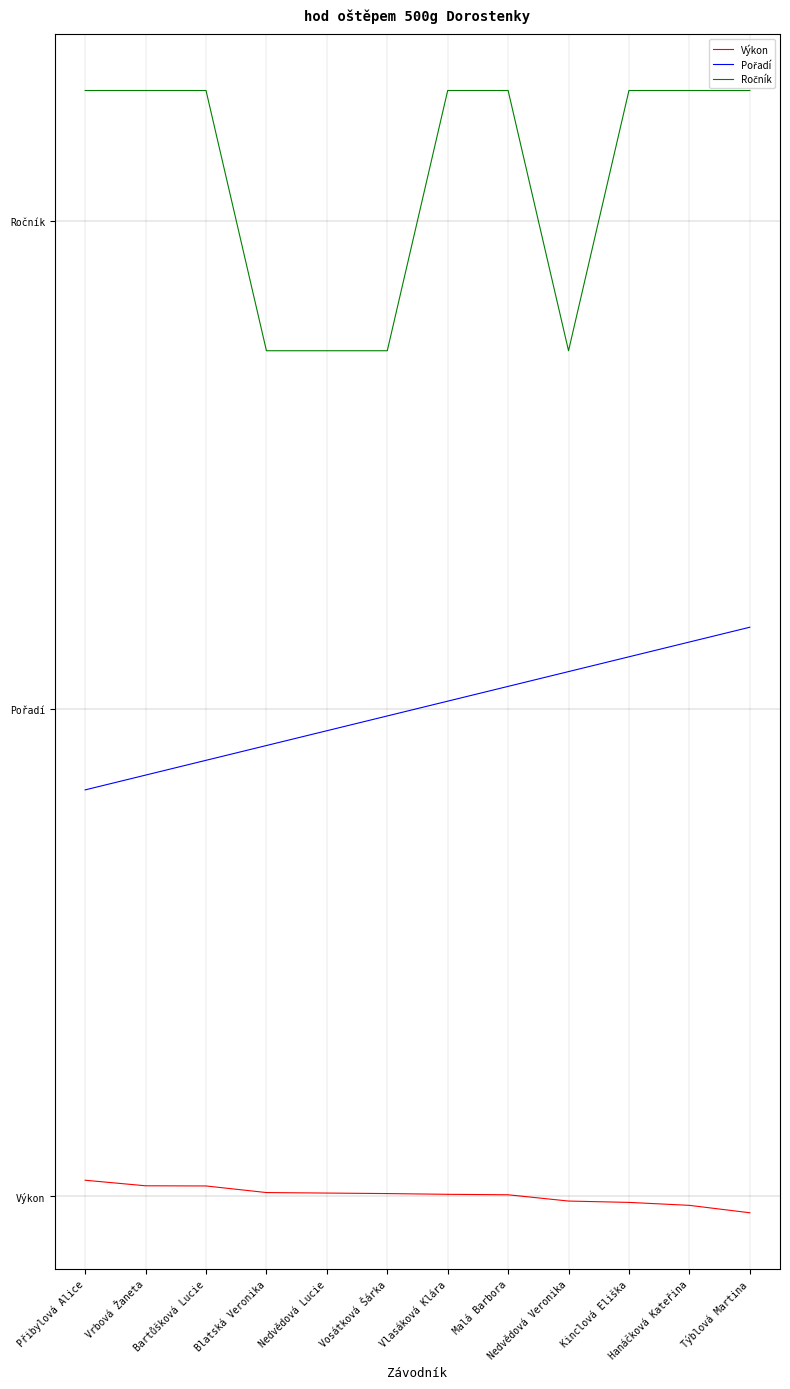

What is the maximum value shown in the chart?

34.0